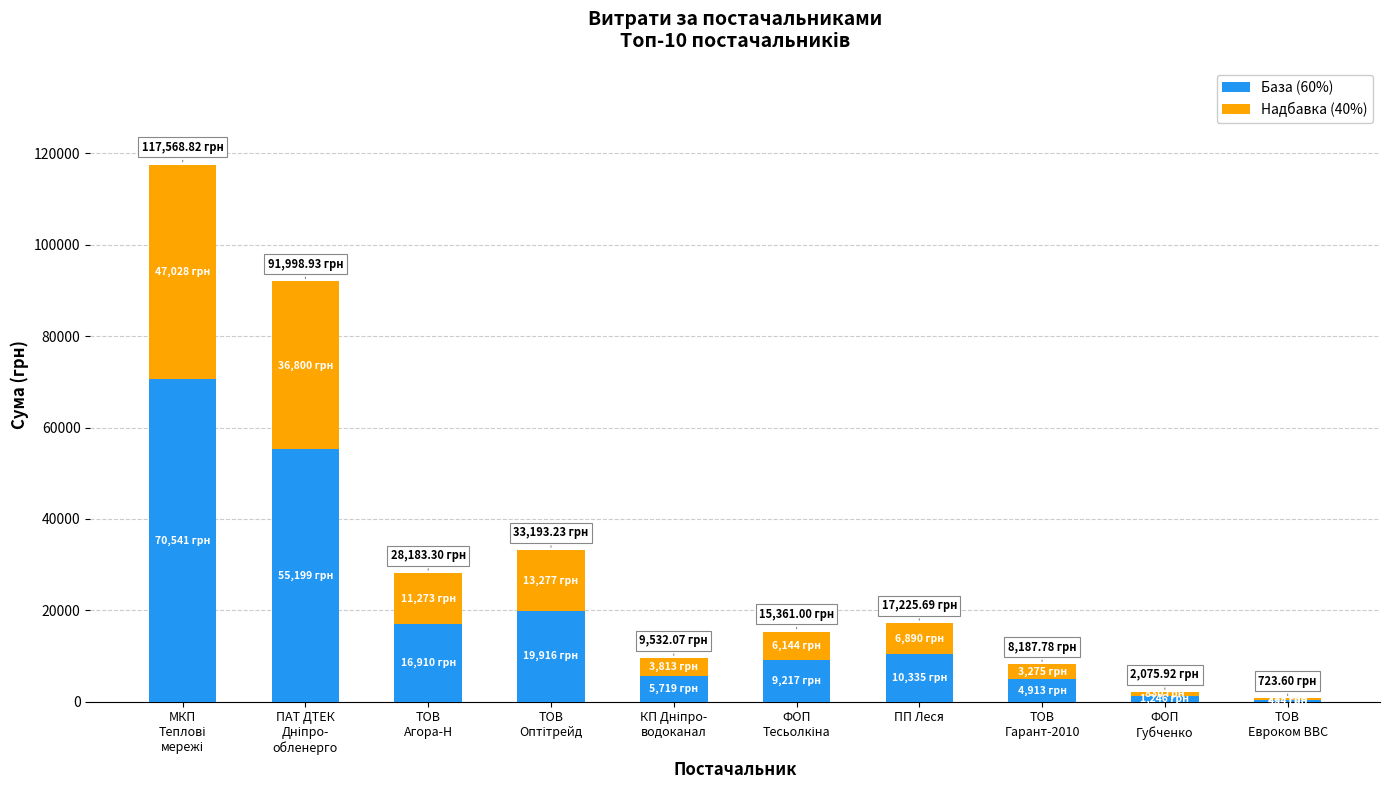

What is the total value across all series at ТОВ
Гарант-2010?

8187.8